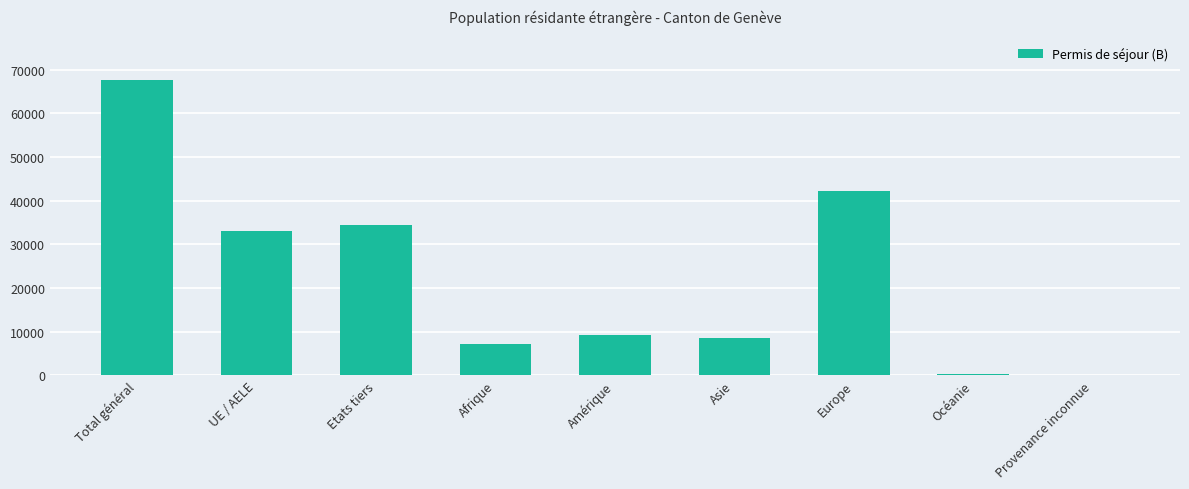

What is the greatest value displayed?

67698